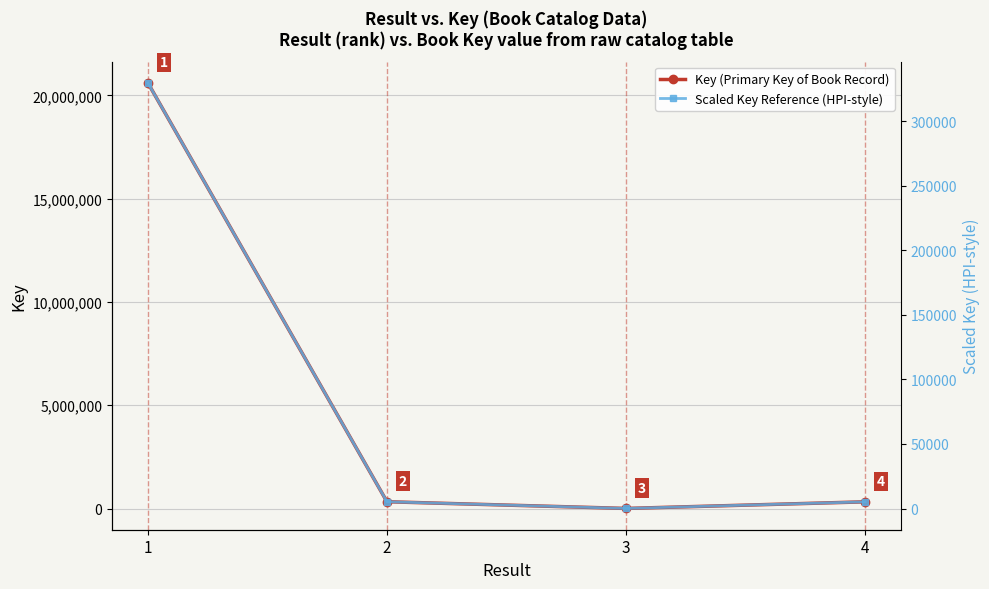

List the series in order of their overall mean, lowest first.

Scaled Key Reference (HPI-style), Key (Primary Key of Book Record)